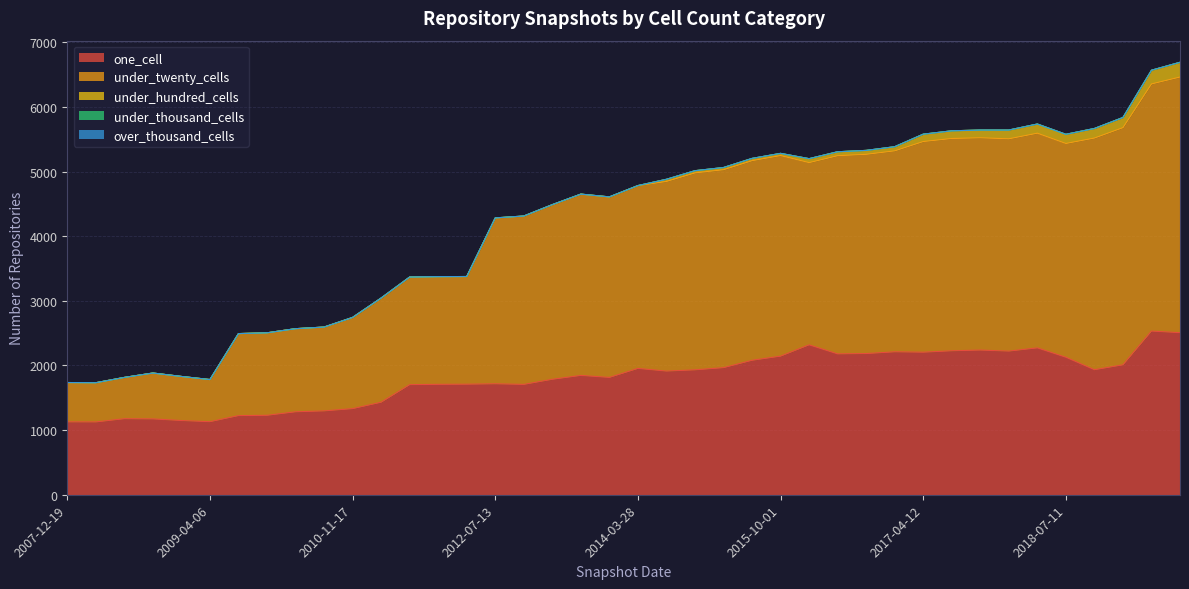

Reading right to left, list all the values displayed in this chart.

one_cell: 2019-07-01=2507	2019-04-06=2532	2019-01-01=2010	2018-09-28=1934	2018-07-11=2127	2018-04-09=2272	2017-12-22=2222	2017-10-12=2238	2017-07-24=2227	2017-04-12=2205	2016-10-07=2211	2016-07-04=2184	2016-04-05=2179	2016-01-04=2319	2015-10-01=2144	2015-07-03=2080	2015-04-09=1966	2015-01-19=1932	2014-09-08=1913	2014-03-28=1954	2013-12-20=1815	2013-09-10=1846	2013-07-09=1786	2012-12-11=1707	2012-07-13=1716	2012-01-18=1710	2011-09-05=1708	2011-06-10=1703	2011-02-21=1431	2010-11-17=1332	2010-07-26=1297	2010-04-01=1283	2009-12-16=1229	2009-09-25=1224	2009-04-06=1130	2008-12-17=1148	2008-10-10=1173	2008-06-27=1176	2008-04-01=1126	2007-12-19=1127
under_twenty_cells: 2019-07-01=3955	2019-04-06=3823	2019-01-01=3669	2018-09-28=3584	2018-07-11=3307	2018-04-09=3321	2017-12-22=3284	2017-10-12=3284	2017-07-24=3284	2017-04-12=3259	2016-10-07=3109	2016-07-04=3082	2016-04-05=3066	2016-01-04=2819	2015-10-01=3103	2015-07-03=3088	2015-04-09=3062	2015-01-19=3047	2014-09-08=2934	2014-03-28=2827	2013-12-20=2791	2013-09-10=2803	2013-07-09=2700	2012-12-11=2603	2012-07-13=2565	2012-01-18=1665	2011-09-05=1665	2011-06-10=1664	2011-02-21=1611	2010-11-17=1411	2010-07-26=1297	2010-04-01=1286	2009-12-16=1276	2009-09-25=1269	2009-04-06=652	2008-12-17=682	2008-10-10=710	2008-06-27=639	2008-04-01=607	2007-12-19=609
under_hundred_cells: 2019-07-01=228	2019-04-06=212	2019-01-01=157	2018-09-28=148	2018-07-11=142	2018-04-09=142	2017-12-22=136	2017-10-12=120	2017-07-24=119	2017-04-12=114	2016-10-07=64	2016-07-04=61	2016-04-05=61	2016-01-04=61	2015-10-01=34	2015-07-03=35	2015-04-09=34	2015-01-19=34	2014-09-08=33	2014-03-28=2	2013-12-20=2	2013-09-10=2	2013-07-09=2	2012-12-11=2	2012-07-13=2	2012-01-18=1	2011-09-05=1	2011-06-10=1	2011-02-21=1	2010-11-17=0	2010-07-26=0	2010-04-01=0	2009-12-16=0	2009-09-25=0	2009-04-06=0	2008-12-17=0	2008-10-10=0	2008-06-27=0	2008-04-01=0	2007-12-19=0
under_thousand_cells: 2019-07-01=0	2019-04-06=0	2019-01-01=0	2018-09-28=0	2018-07-11=0	2018-04-09=0	2017-12-22=0	2017-10-12=0	2017-07-24=0	2017-04-12=0	2016-10-07=0	2016-07-04=0	2016-04-05=0	2016-01-04=0	2015-10-01=0	2015-07-03=0	2015-04-09=0	2015-01-19=0	2014-09-08=0	2014-03-28=0	2013-12-20=0	2013-09-10=0	2013-07-09=0	2012-12-11=0	2012-07-13=0	2012-01-18=0	2011-09-05=0	2011-06-10=0	2011-02-21=0	2010-11-17=0	2010-07-26=0	2010-04-01=0	2009-12-16=0	2009-09-25=0	2009-04-06=0	2008-12-17=0	2008-10-10=0	2008-06-27=0	2008-04-01=0	2007-12-19=0
over_thousand_cells: 2019-07-01=0	2019-04-06=0	2019-01-01=0	2018-09-28=0	2018-07-11=0	2018-04-09=0	2017-12-22=0	2017-10-12=0	2017-07-24=0	2017-04-12=0	2016-10-07=0	2016-07-04=0	2016-04-05=0	2016-01-04=0	2015-10-01=0	2015-07-03=0	2015-04-09=0	2015-01-19=0	2014-09-08=0	2014-03-28=0	2013-12-20=0	2013-09-10=0	2013-07-09=0	2012-12-11=0	2012-07-13=0	2012-01-18=0	2011-09-05=0	2011-06-10=0	2011-02-21=0	2010-11-17=0	2010-07-26=0	2010-04-01=0	2009-12-16=0	2009-09-25=0	2009-04-06=0	2008-12-17=0	2008-10-10=0	2008-06-27=0	2008-04-01=0	2007-12-19=0